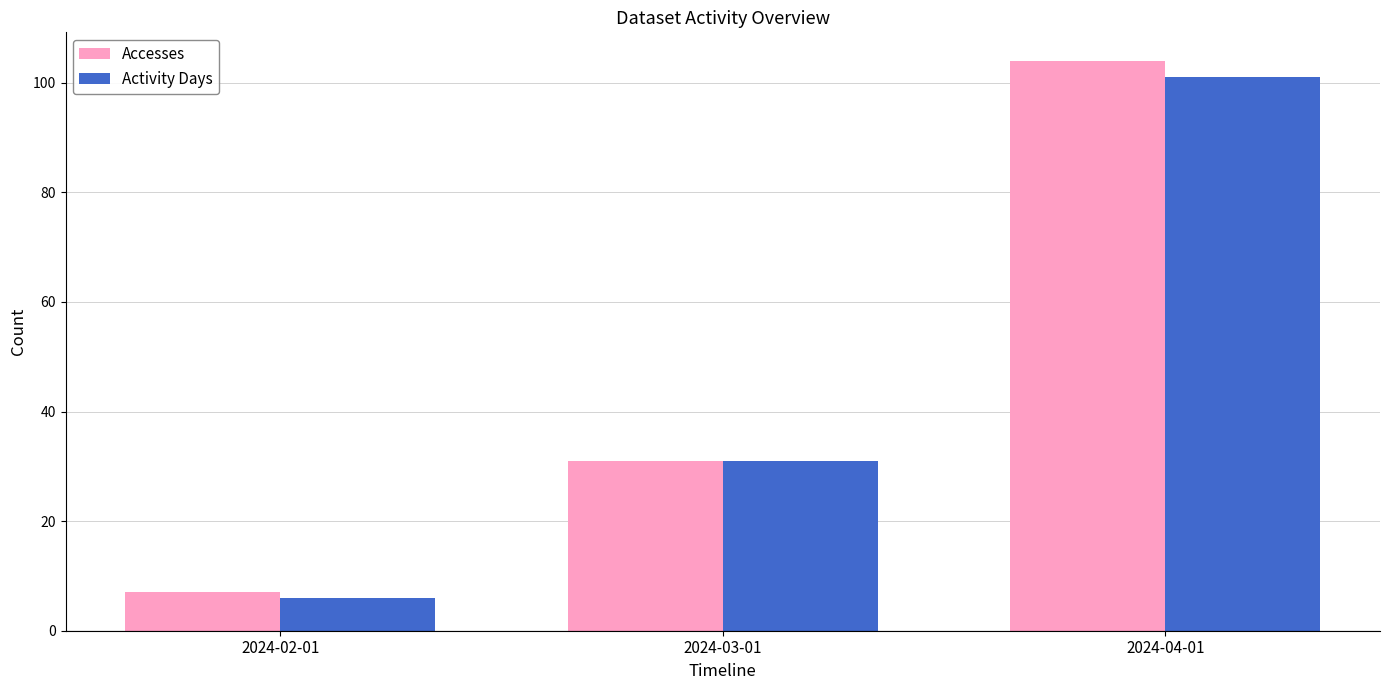

Reading left to right, list all the values displayed in this chart.

Accesses: 2024-02-01=7	2024-03-01=31	2024-04-01=104
Activity Days: 2024-02-01=6	2024-03-01=31	2024-04-01=101